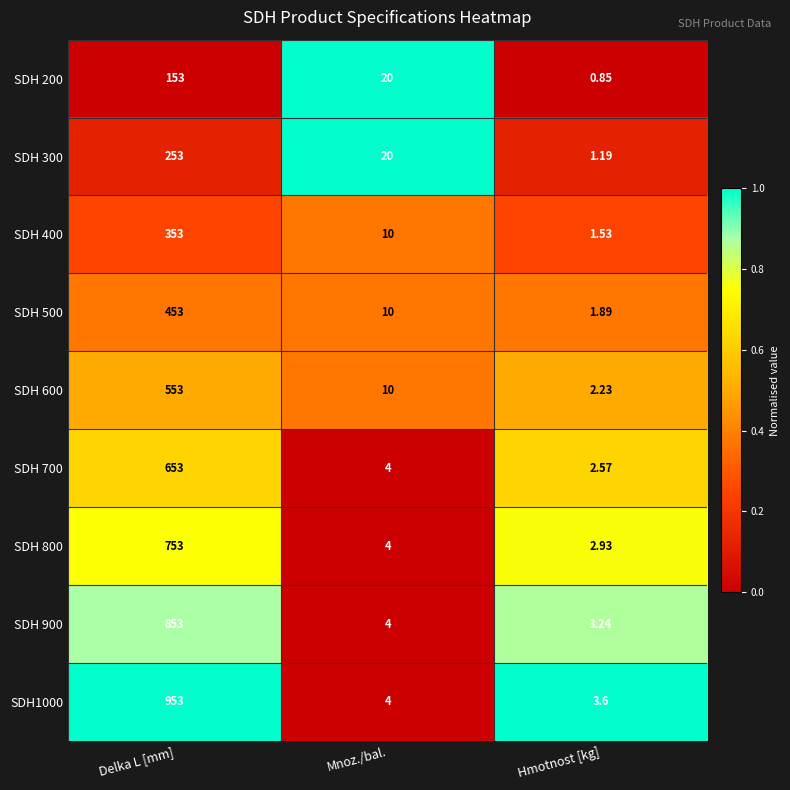

List the labels in order of SDH 500 value, smallest first.

Hmotnost [kg], Mnoz./bal., Delka L [mm]